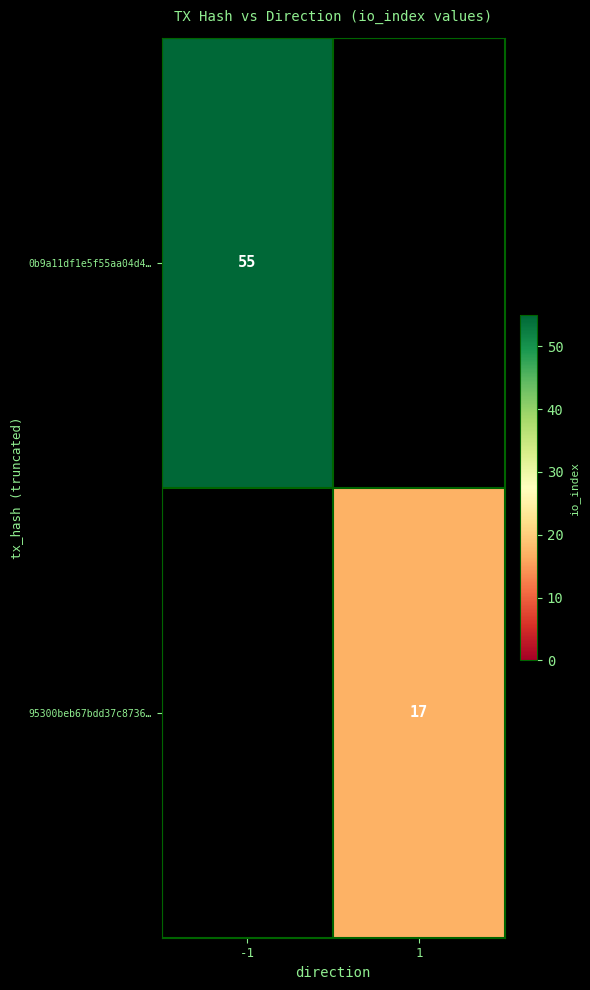

What is the greatest value displayed?

55.0